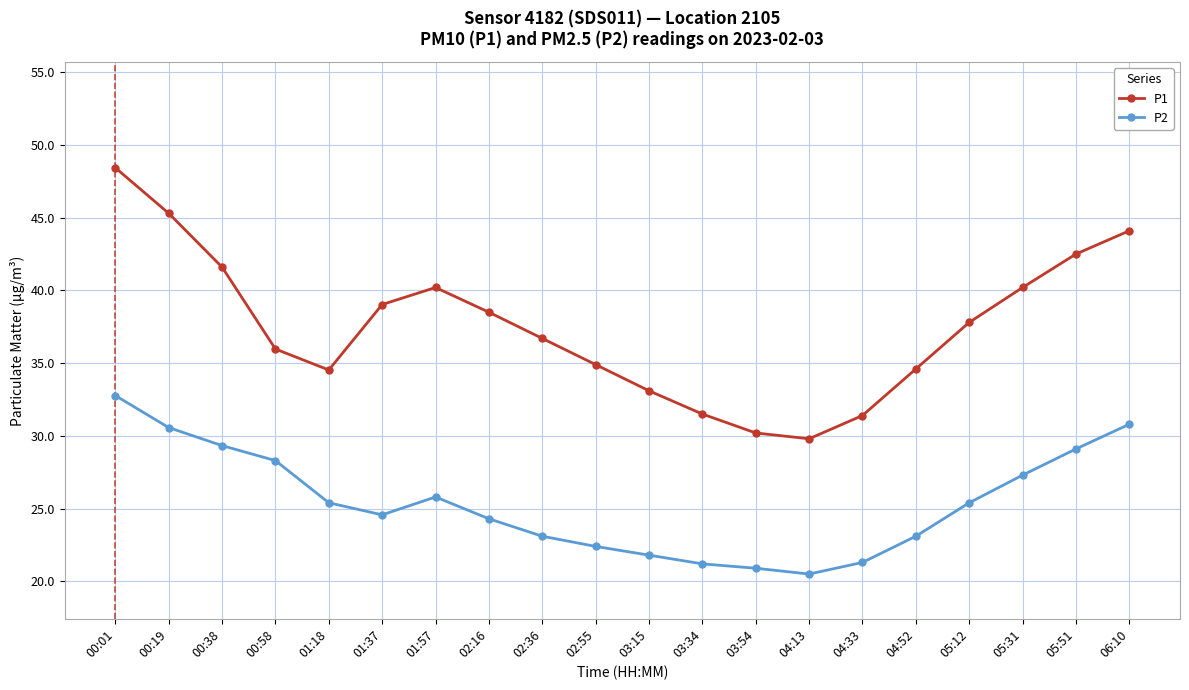

What is the value of the P1 point at the 20th from the left?

44.1